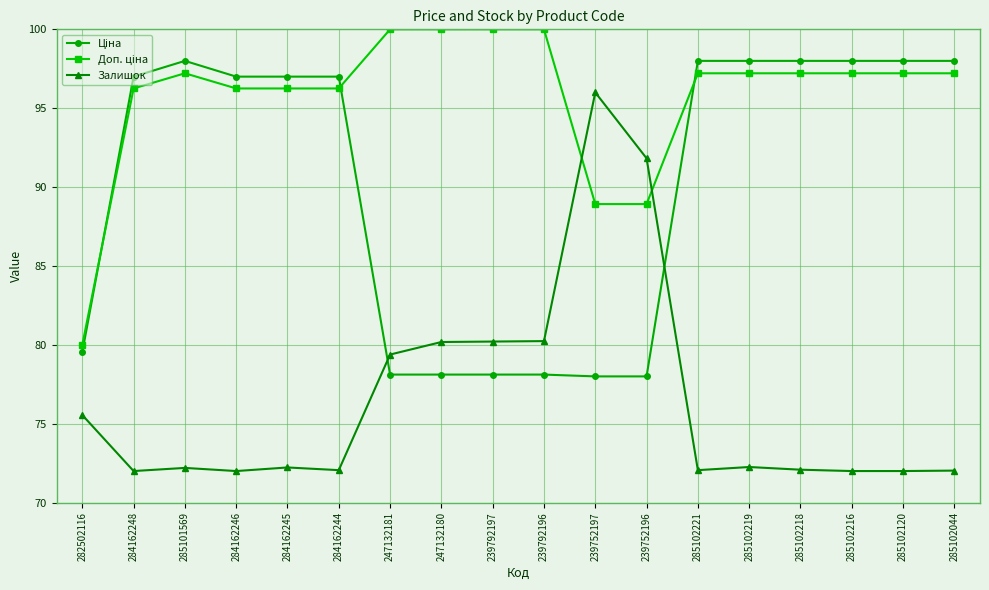

What is the label of the 18th point from the right?

282502116